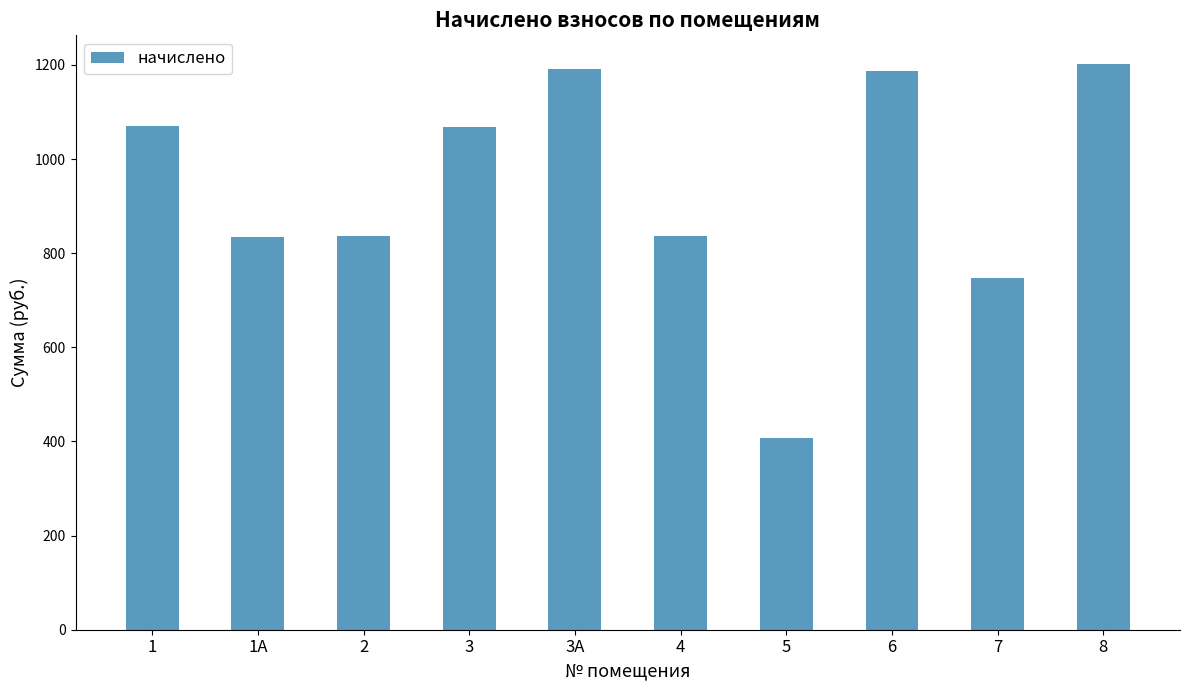

How many distinct data groups are displayed?

1